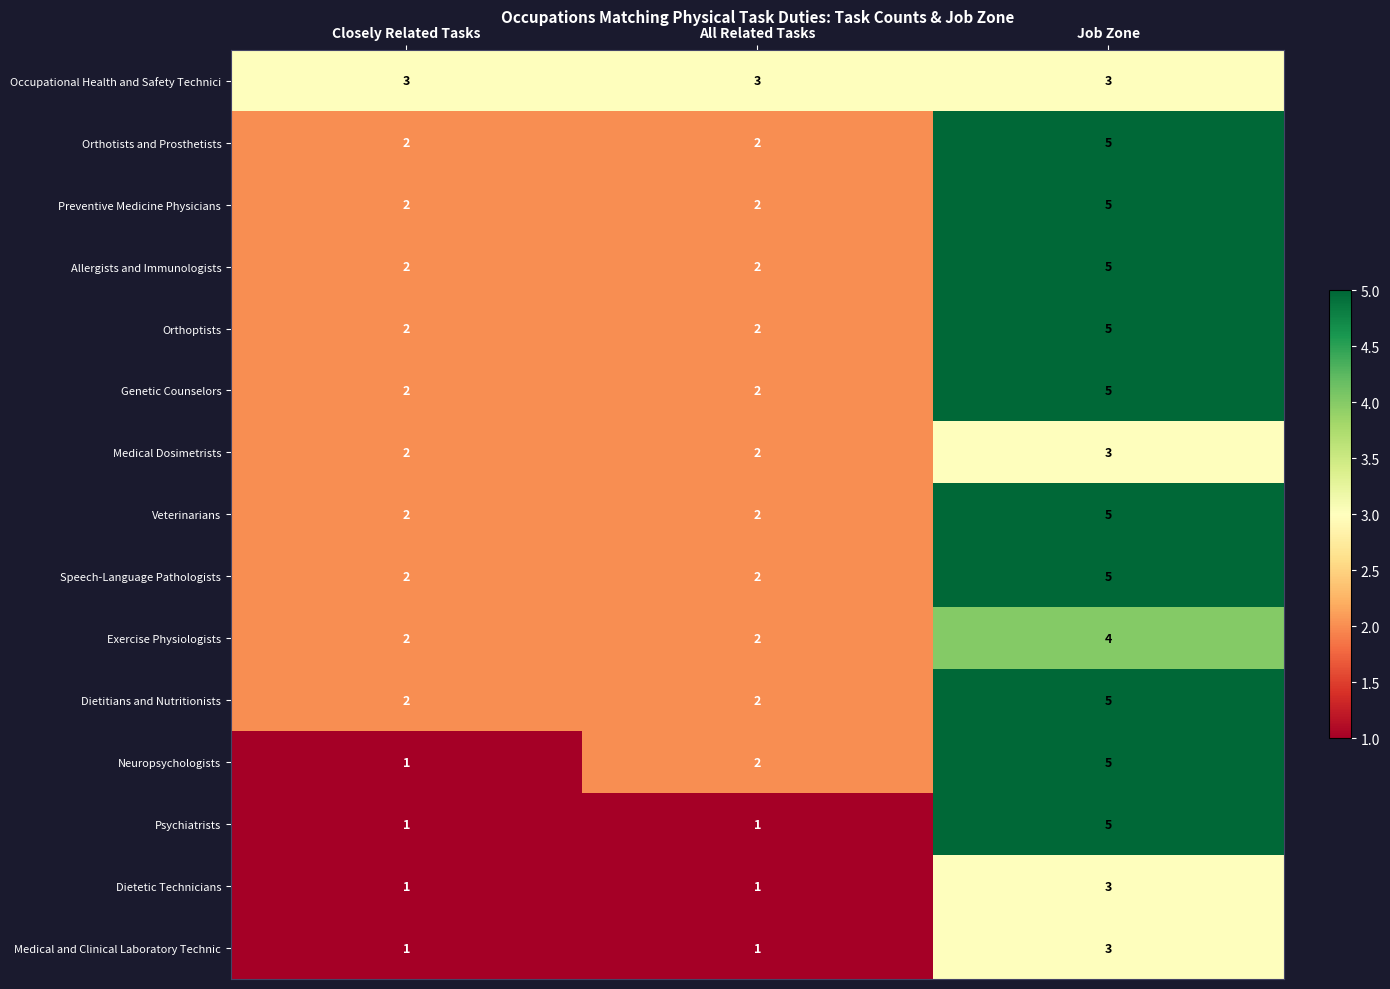

The value of Neuropsychologists at Job Zone is 5. True or false?

True